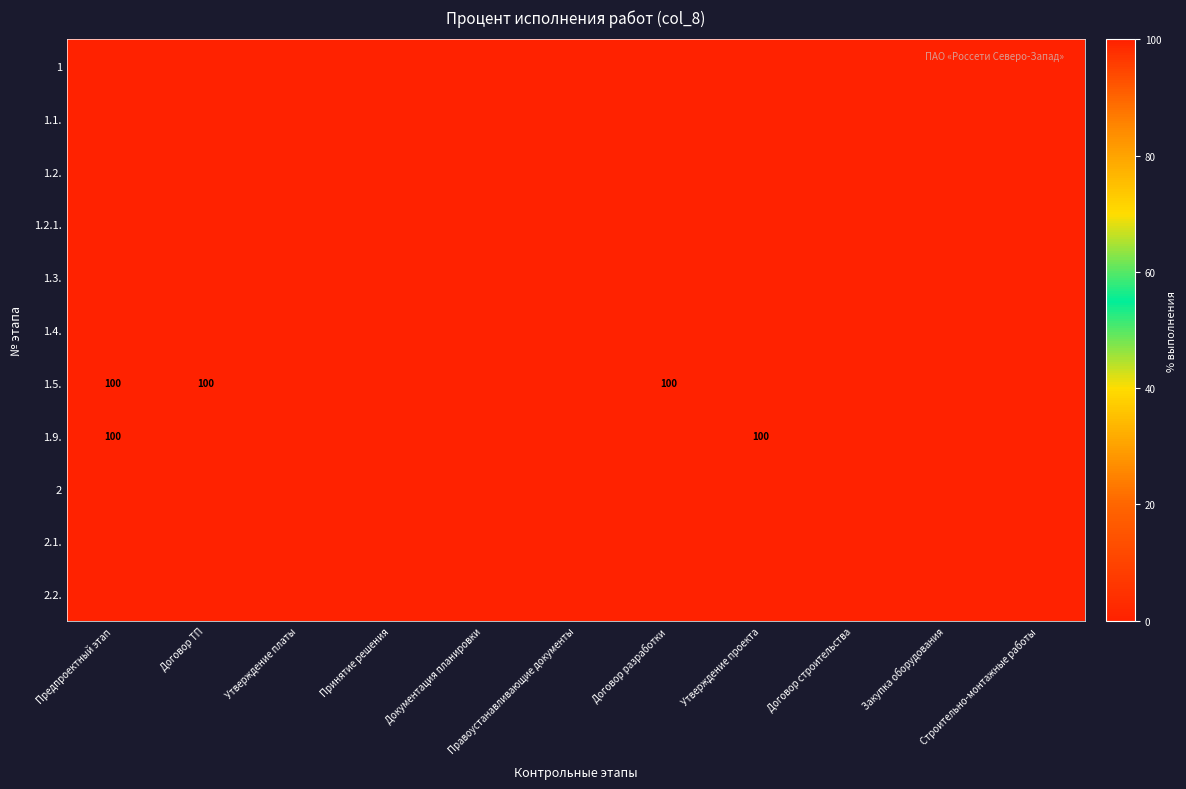

Is the value of 2.2. at Принятие решения greater than the value of 1.3. at Утверждение платы?

No